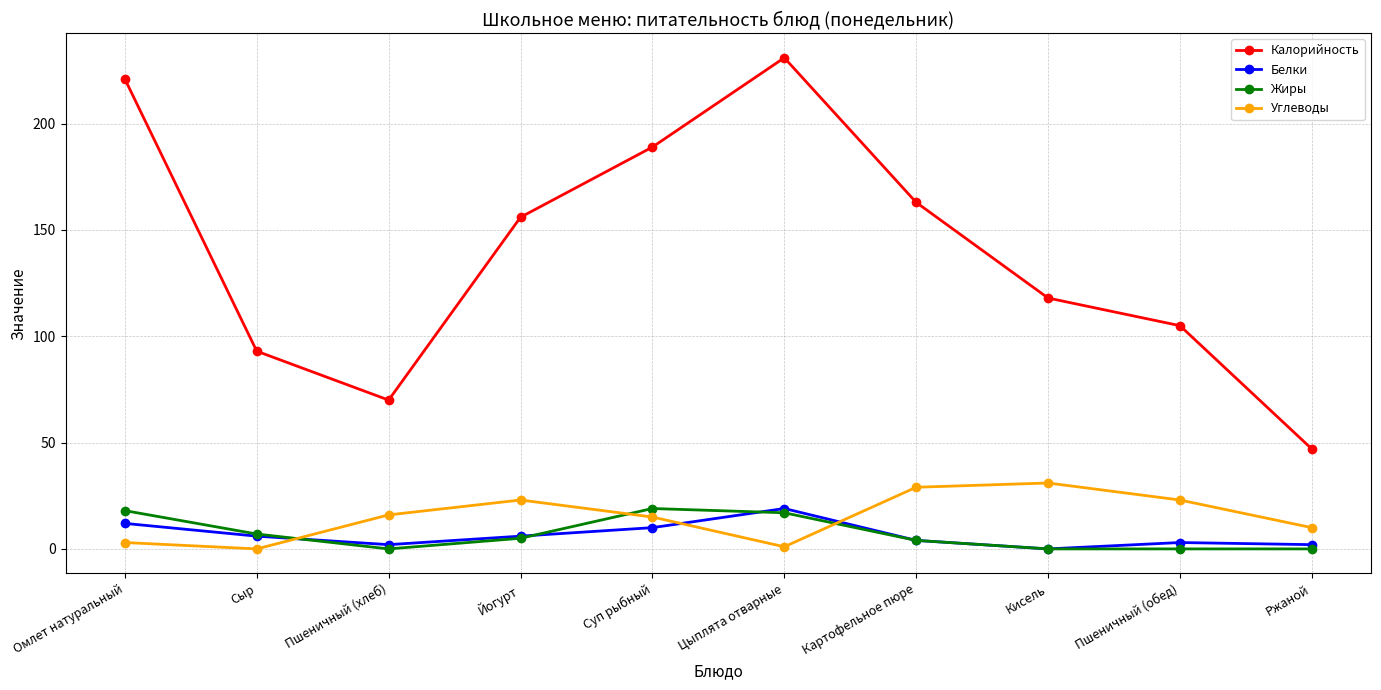

How many lines are shown in the chart?

4